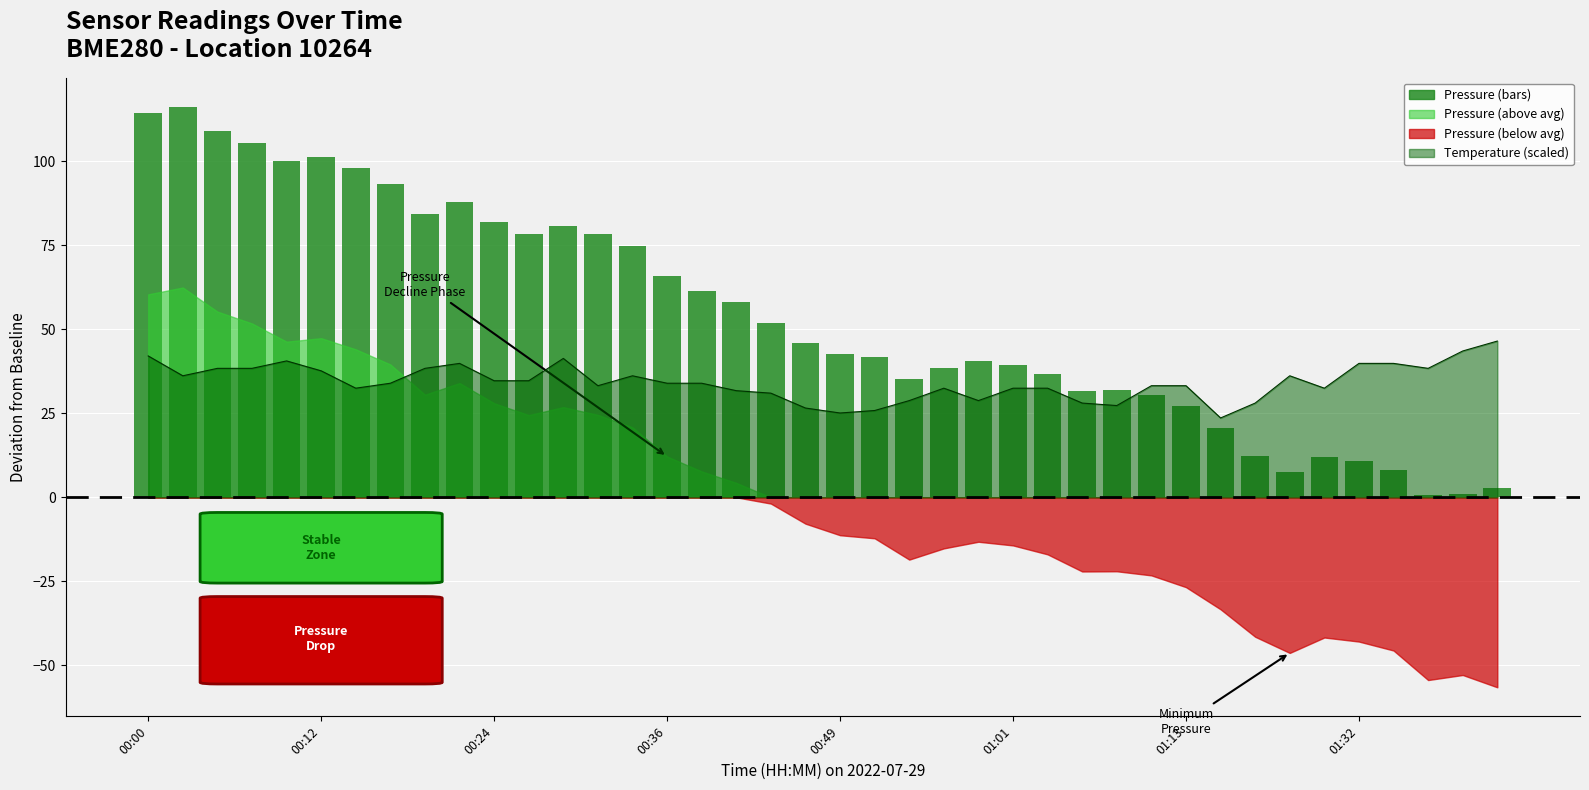

What is the sum of all values?

1370.3